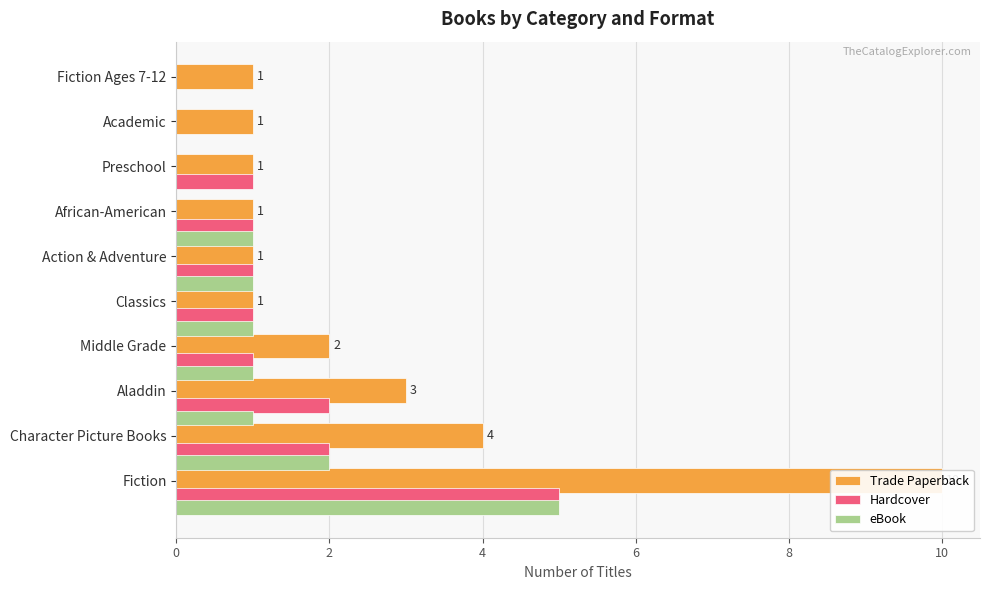

How many positive values does the Hardcover series have?

8